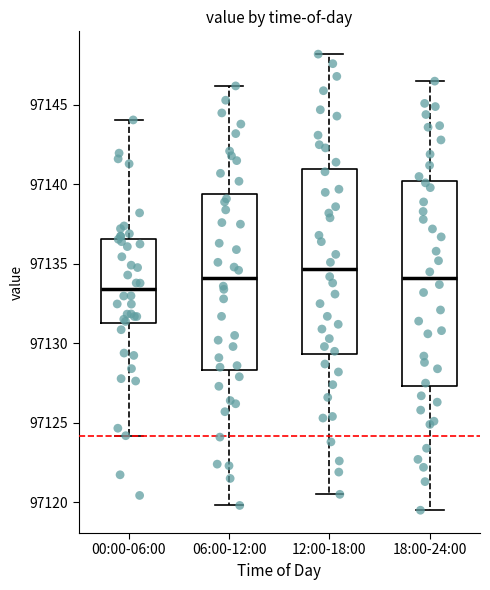

Which box has the lowest median line?

00:00-06:00